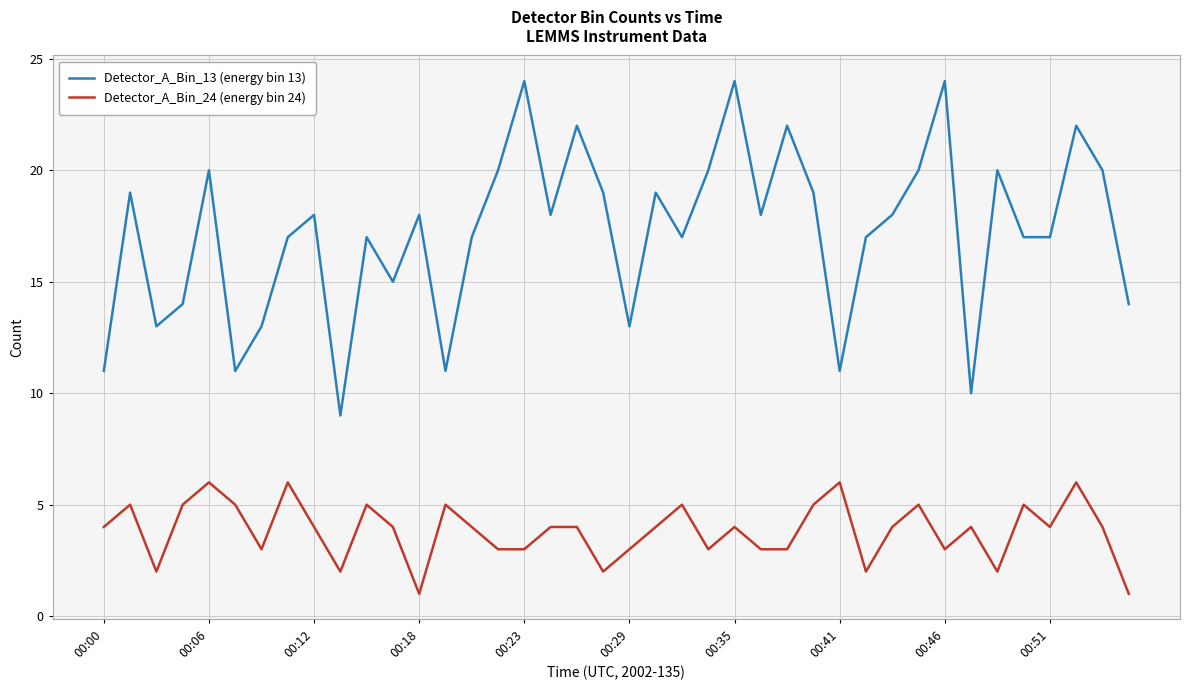

What is the greatest value displayed?

24